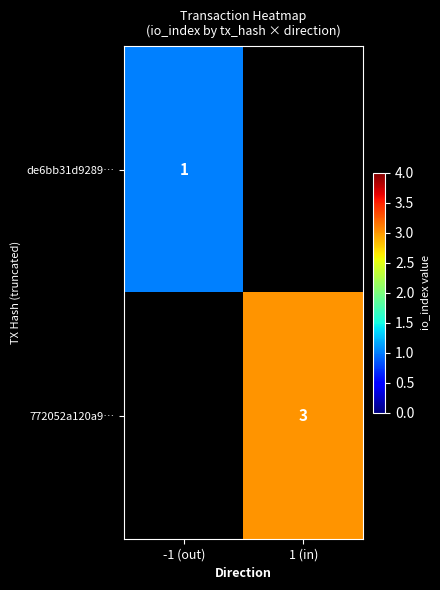

At how many categories does at least one series exceed 2?

1